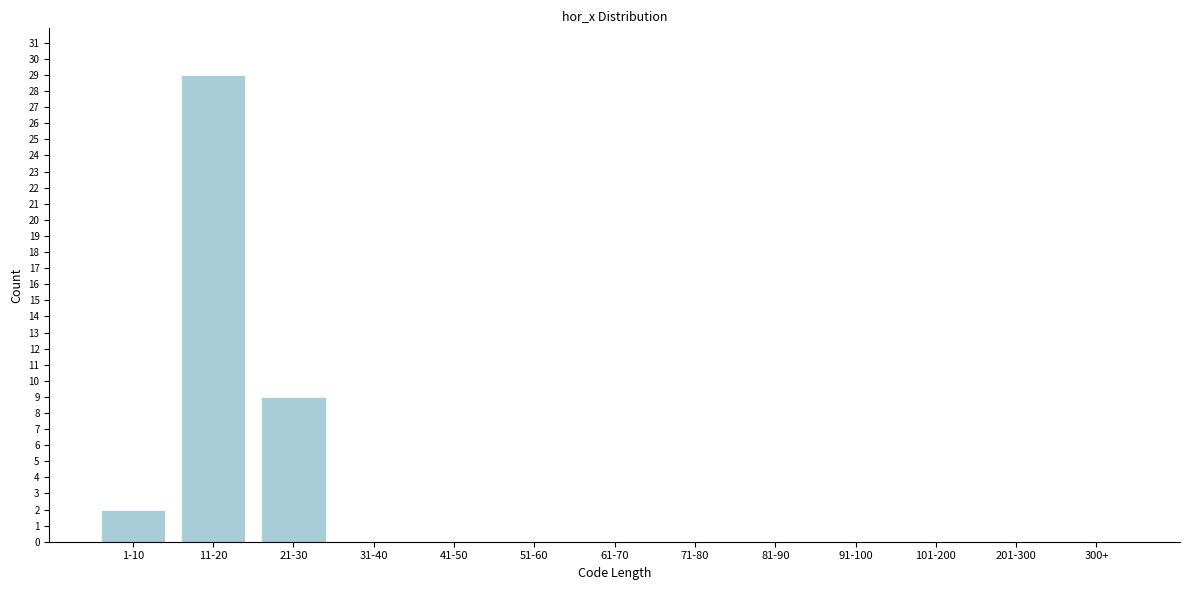

Reading right to left, transcribe all the data shown in this chart.

300+=0	201-300=0	101-200=0	91-100=0	81-90=0	71-80=0	61-70=0	51-60=0	41-50=0	31-40=0	21-30=9	11-20=29	1-10=2